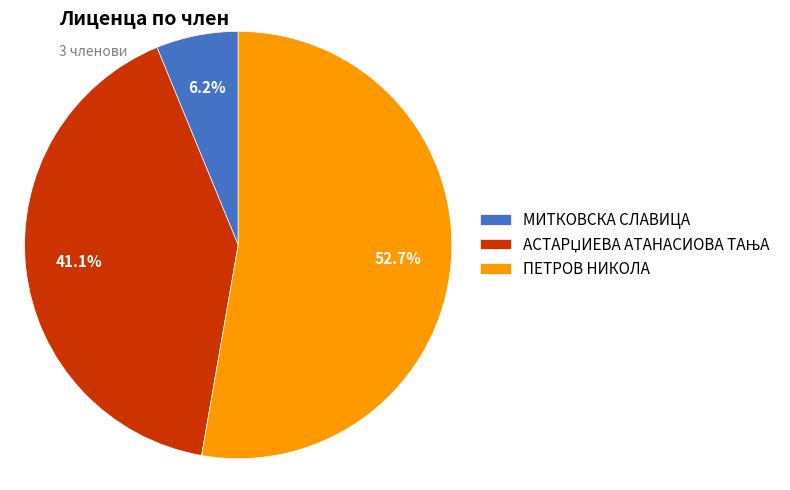

What is the largest slice in the pie chart?

ПЕТРОВ НИКОЛА